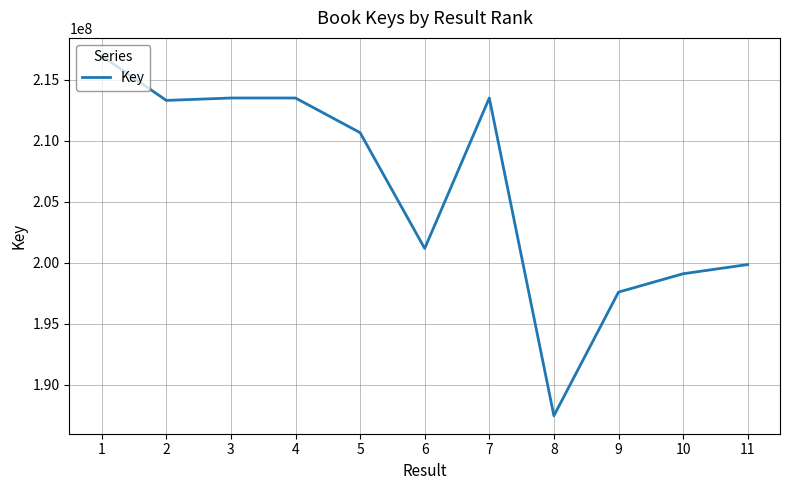

At which label does the data first exceed 210653013?

1